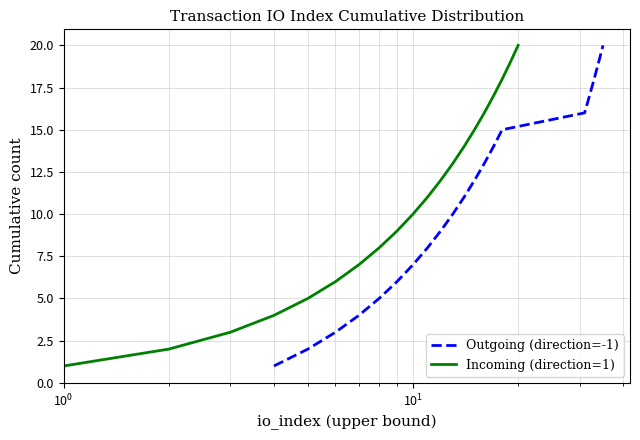

True or false: Incoming (direction=1) and Outgoing (direction=-1) intersect in this chart.

False